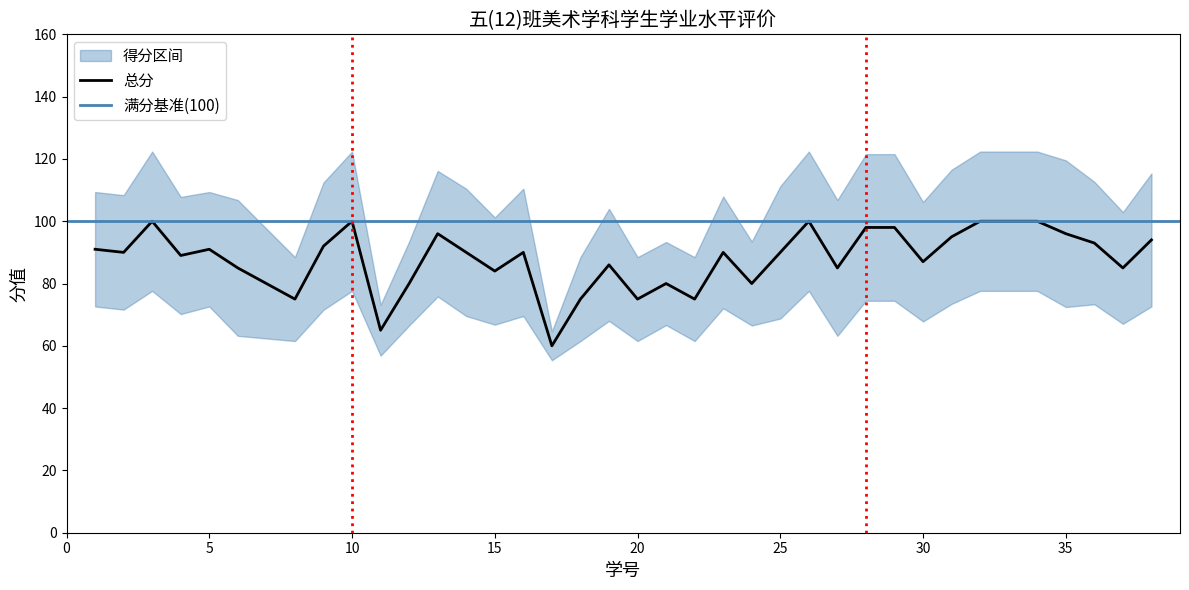

What is the maximum value for 总分?

100